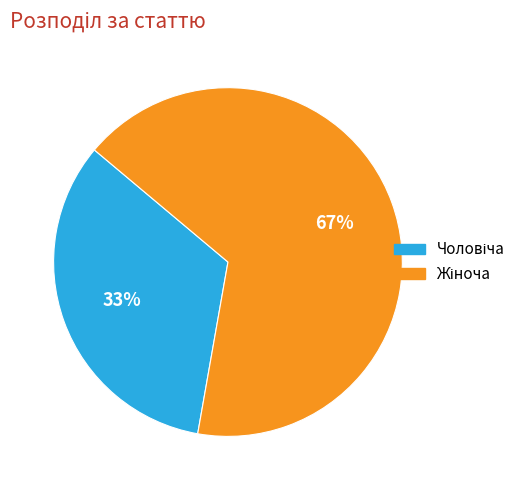

Is there any slice that represents more than half of the pie?

Yes